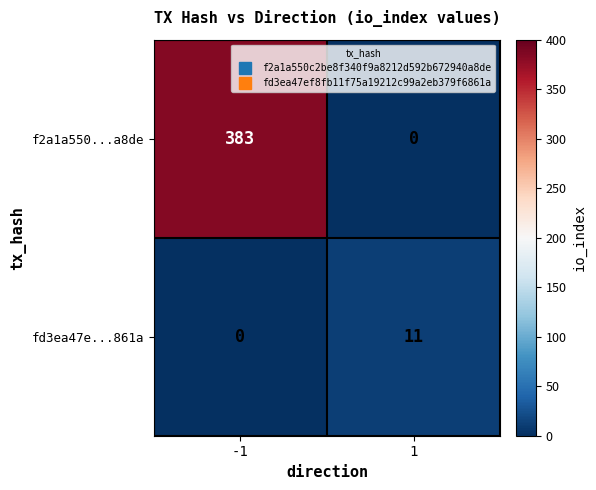

Reading right to left, extract all data points from this chart.

f2a1a550...a8de: 0	383
fd3ea47e...861a: 11	0